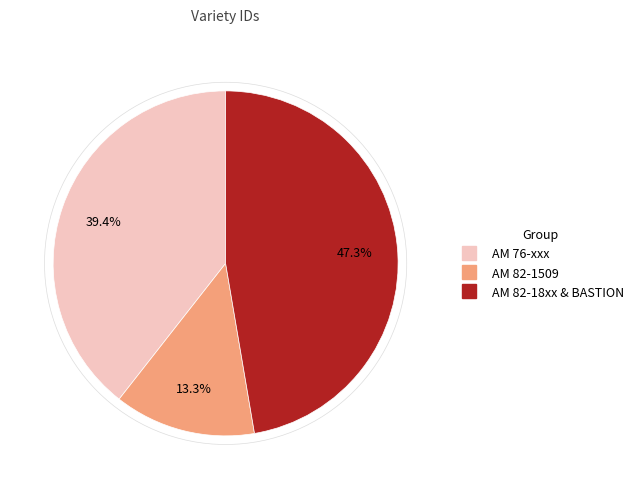

To the nearest percent, what is the average slice percentage?

33%